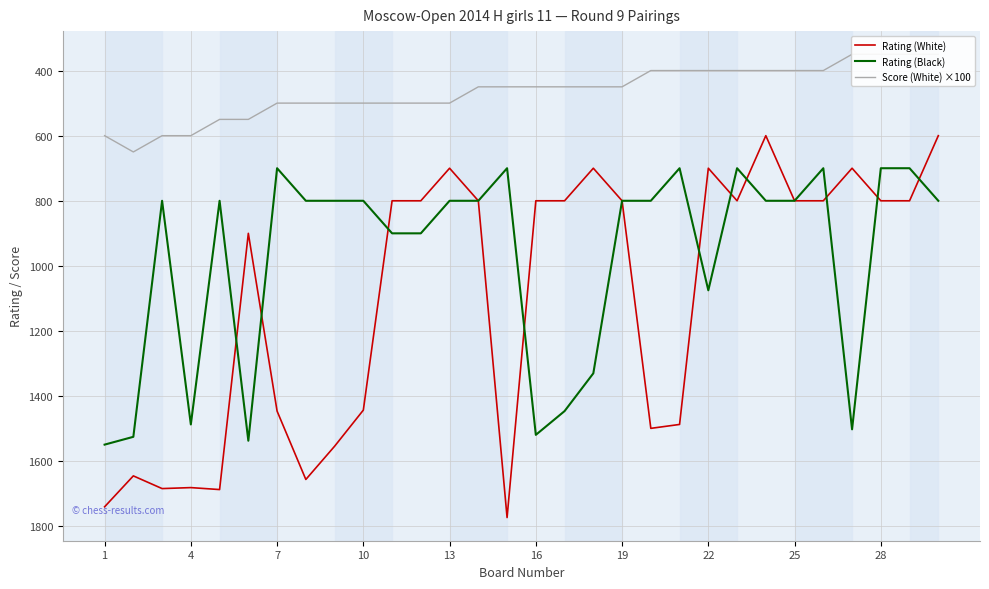

Where is the first local maximum for Rating (Black)?

4